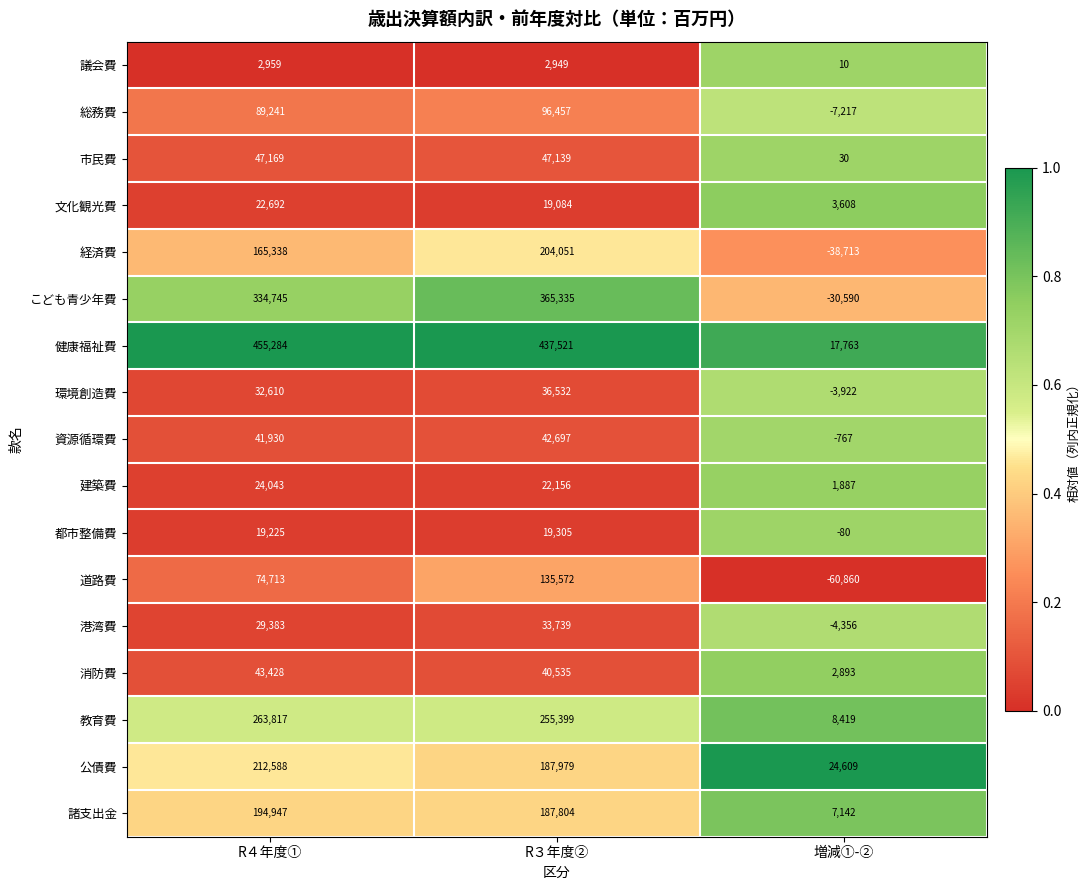

What is the difference between the maximum and minimum values in the 市民費 series?

47139